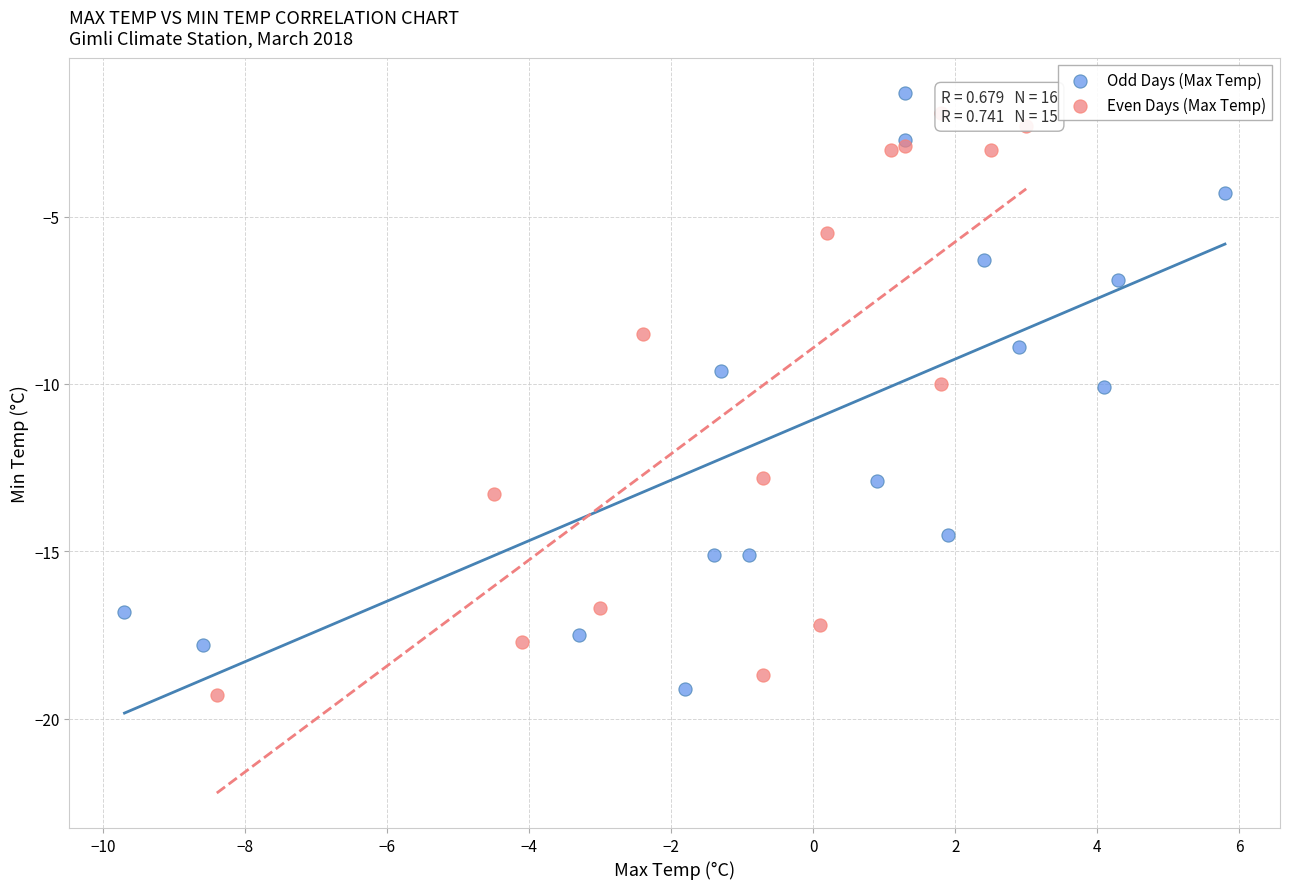

Which series reaches the maximum Y coordinate?

Odd Days (Max Temp)